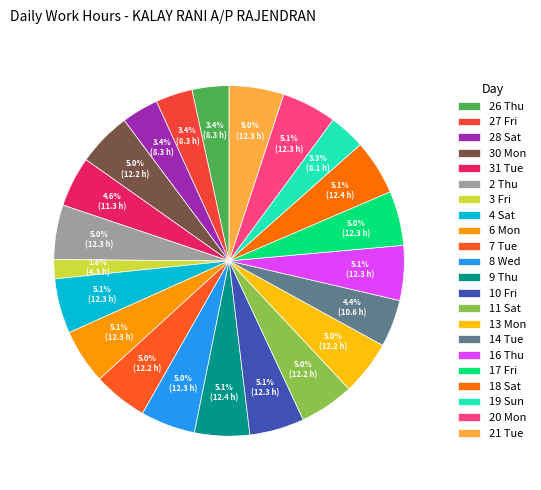

What percentage do 4 Sat and 30 Mon together represent?

10.1%